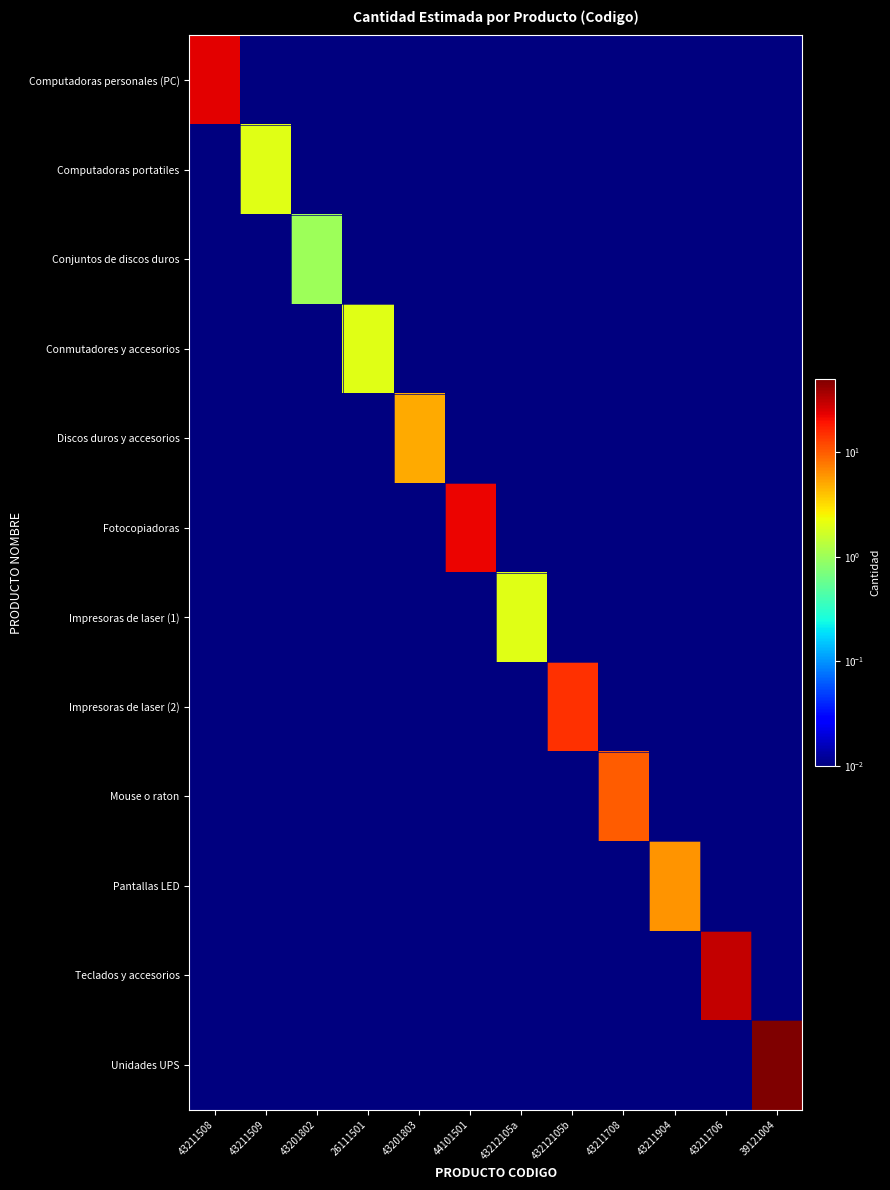

Reading left to right, list all the values displayed in this chart.

Computadoras personales (PC): 43211508=24.0	43211509=0.0	43201802=0.0	26111501=0.0	43201803=0.0	44101501=0.0	43212105a=0.0	43212105b=0.0	43211708=0.0	43211904=0.0	43211706=0.0	39121004=0.0
Computadoras portatiles: 43211508=0.0	43211509=2.0	43201802=0.0	26111501=0.0	43201803=0.0	44101501=0.0	43212105a=0.0	43212105b=0.0	43211708=0.0	43211904=0.0	43211706=0.0	39121004=0.0
Conjuntos de discos duros: 43211508=0.0	43211509=0.0	43201802=1.0	26111501=0.0	43201803=0.0	44101501=0.0	43212105a=0.0	43212105b=0.0	43211708=0.0	43211904=0.0	43211706=0.0	39121004=0.0
Conmutadores y accesorios: 43211508=0.0	43211509=0.0	43201802=0.0	26111501=2.0	43201803=0.0	44101501=0.0	43212105a=0.0	43212105b=0.0	43211708=0.0	43211904=0.0	43211706=0.0	39121004=0.0
Discos duros y accesorios: 43211508=0.0	43211509=0.0	43201802=0.0	26111501=0.0	43201803=5.0	44101501=0.0	43212105a=0.0	43212105b=0.0	43211708=0.0	43211904=0.0	43211706=0.0	39121004=0.0
Fotocopiadoras: 43211508=0.0	43211509=0.0	43201802=0.0	26111501=0.0	43201803=0.0	44101501=22.0	43212105a=0.0	43212105b=0.0	43211708=0.0	43211904=0.0	43211706=0.0	39121004=0.0
Impresoras de laser (1): 43211508=0.0	43211509=0.0	43201802=0.0	26111501=0.0	43201803=0.0	44101501=0.0	43212105a=2.0	43212105b=0.0	43211708=0.0	43211904=0.0	43211706=0.0	39121004=0.0
Impresoras de laser (2): 43211508=0.0	43211509=0.0	43201802=0.0	26111501=0.0	43201803=0.0	44101501=0.0	43212105a=0.0	43212105b=15.0	43211708=0.0	43211904=0.0	43211706=0.0	39121004=0.0
Mouse o raton: 43211508=0.0	43211509=0.0	43201802=0.0	26111501=0.0	43201803=0.0	44101501=0.0	43212105a=0.0	43212105b=0.0	43211708=10.0	43211904=0.0	43211706=0.0	39121004=0.0
Pantallas LED: 43211508=0.0	43211509=0.0	43201802=0.0	26111501=0.0	43201803=0.0	44101501=0.0	43212105a=0.0	43212105b=0.0	43211708=0.0	43211904=6.0	43211706=0.0	39121004=0.0
Teclados y accesorios: 43211508=0.0	43211509=0.0	43201802=0.0	26111501=0.0	43201803=0.0	44101501=0.0	43212105a=0.0	43212105b=0.0	43211708=0.0	43211904=0.0	43211706=30.0	39121004=0.0
Unidades UPS: 43211508=0.0	43211509=0.0	43201802=0.0	26111501=0.0	43201803=0.0	44101501=0.0	43212105a=0.0	43212105b=0.0	43211708=0.0	43211904=0.0	43211706=0.0	39121004=50.0